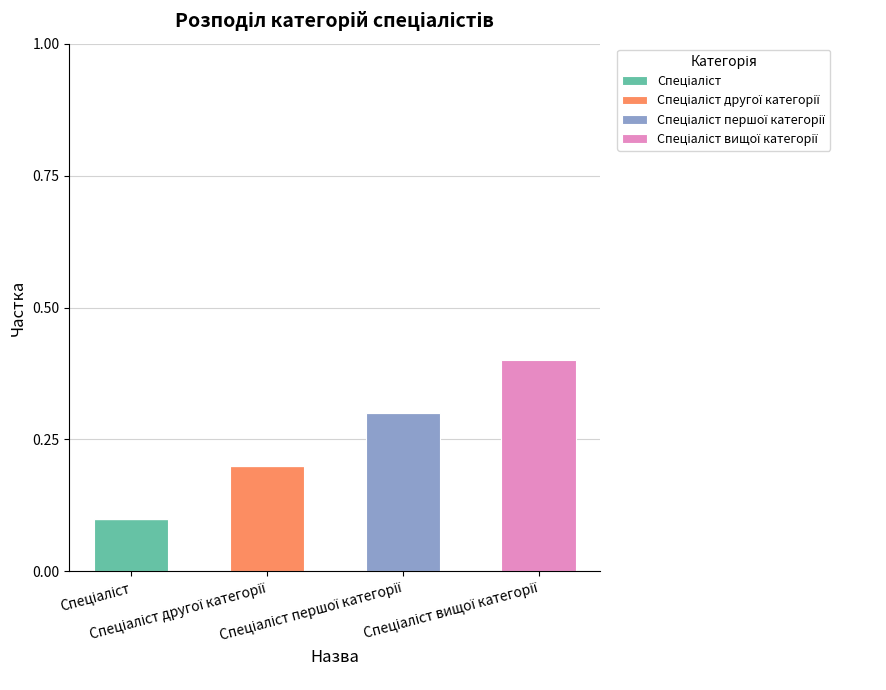

How many categories are shown in the chart?

4